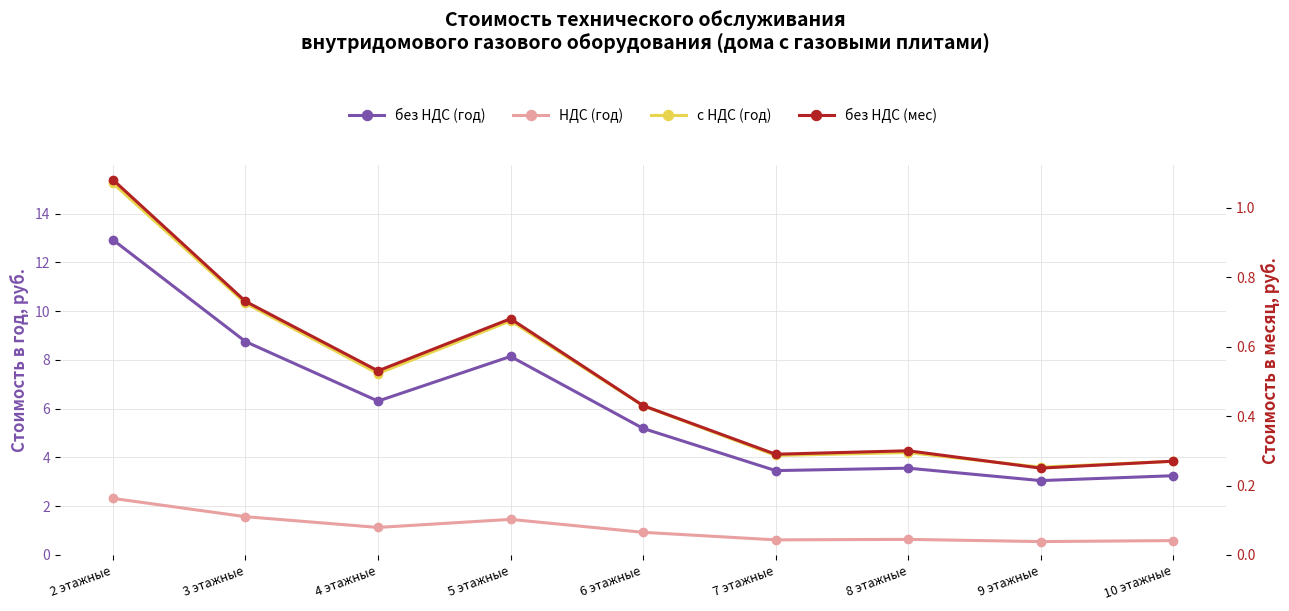

Is the value of без НДС (мес) at 4 этажные greater than the value of без НДС (год) at 5 этажные?

No